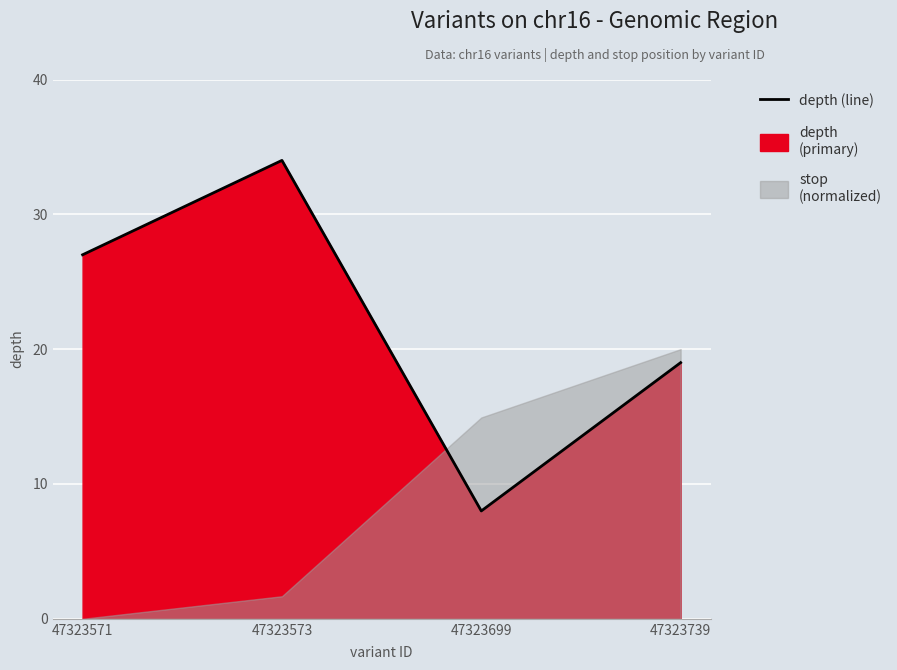

What is the sum of all values?

88